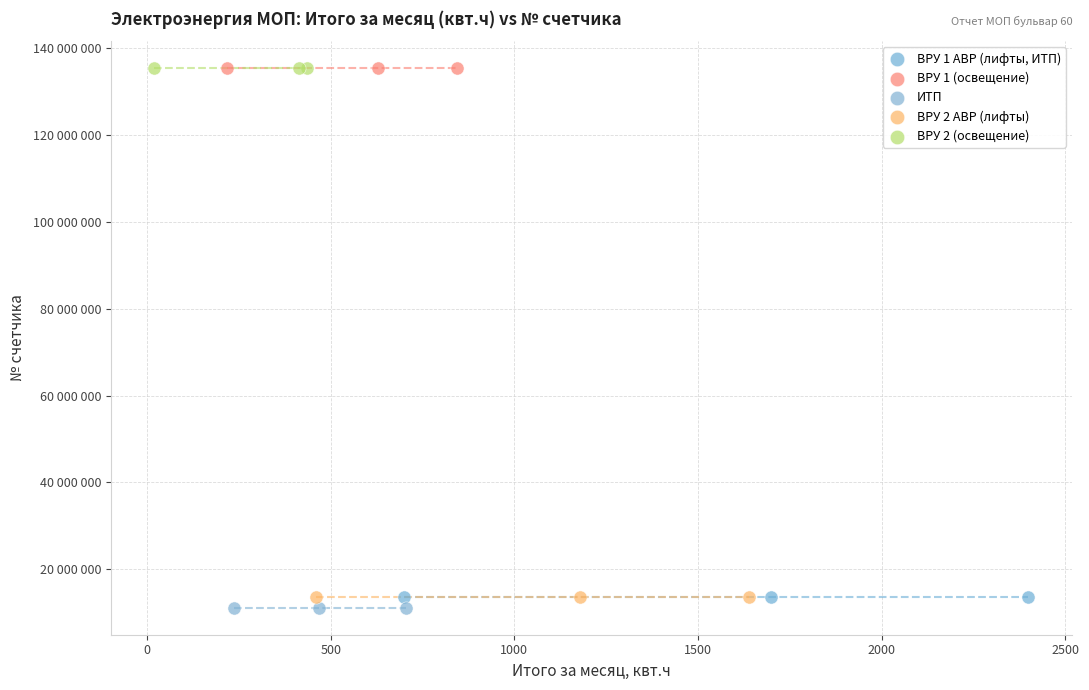

What are all the series names shown in the legend?

ВРУ 1 АВР (лифты, ИТП), ВРУ 1 (освещение), ИТП, ВРУ 2 АВР (лифты), ВРУ 2 (освещение)